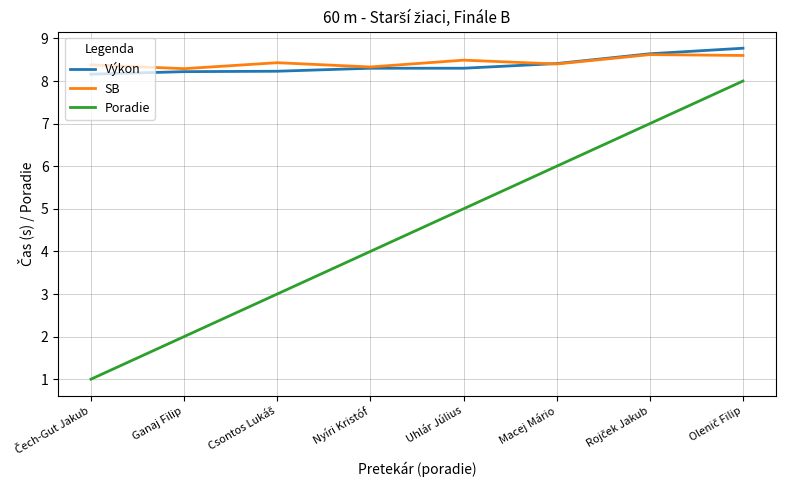

What position from the right is Nyíri Kristóf?

5